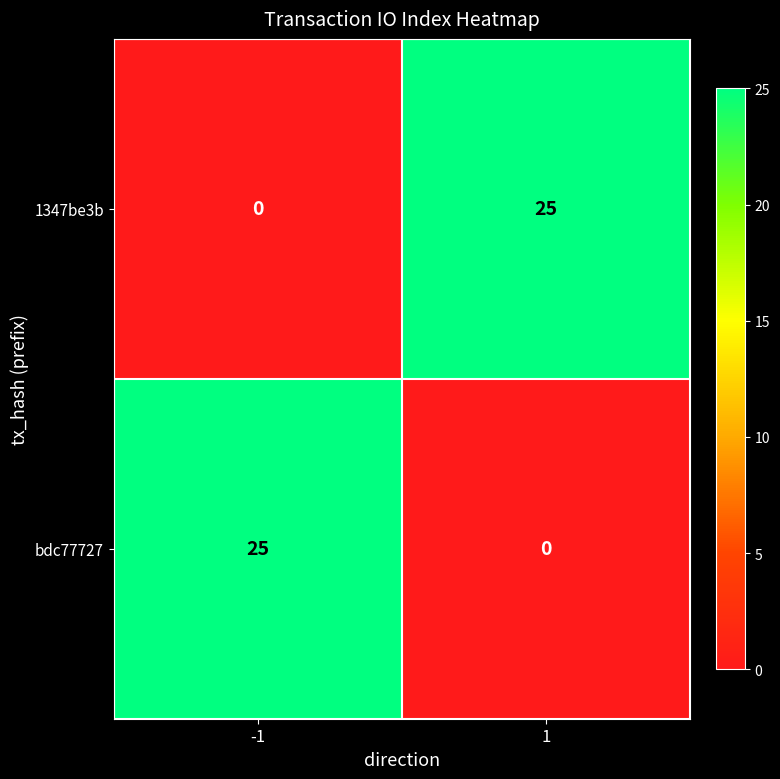

What is the difference between the maximum and minimum values in the bdc77727 series?

25